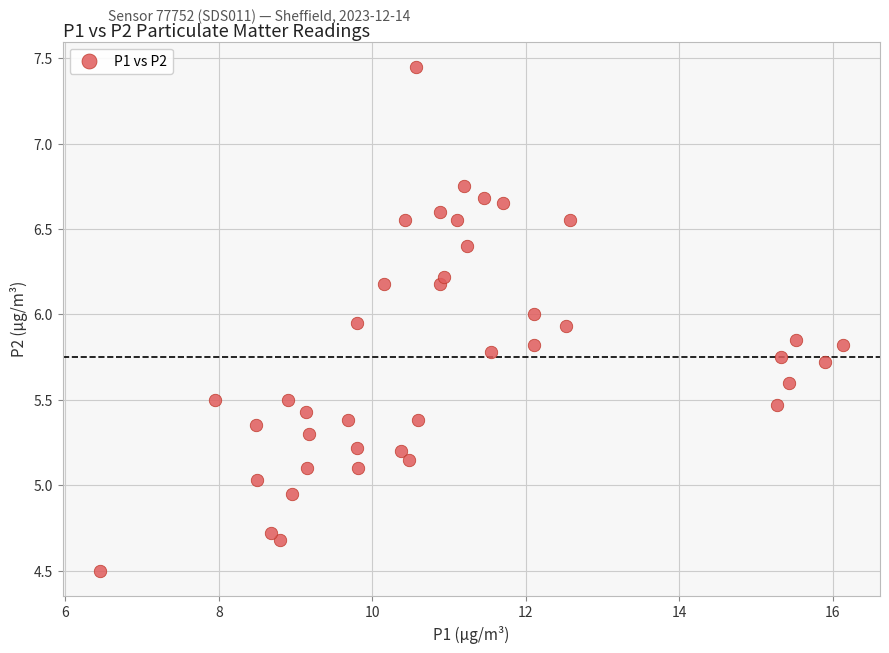

What is the range of X values (max minus min)?

9.7